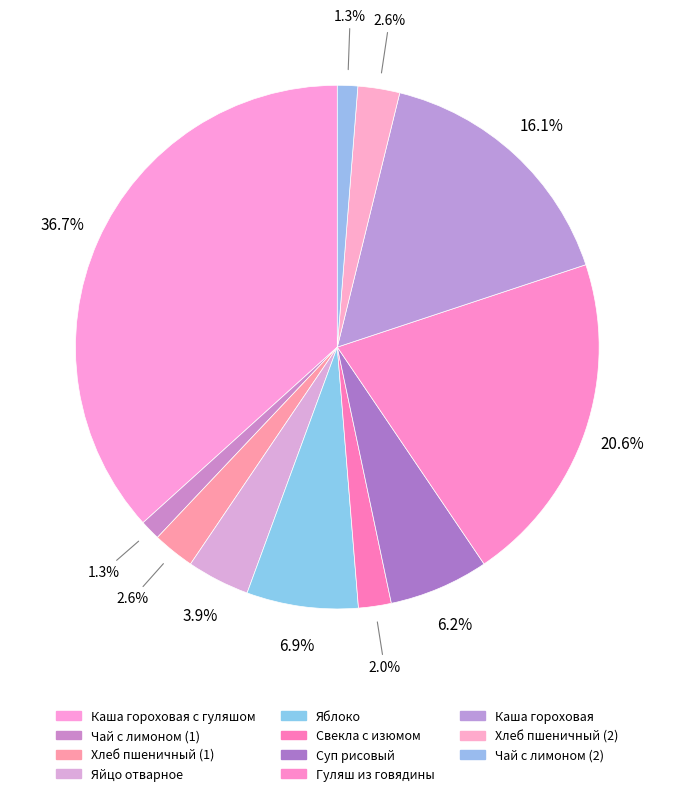

Does any single category account for the majority?

No